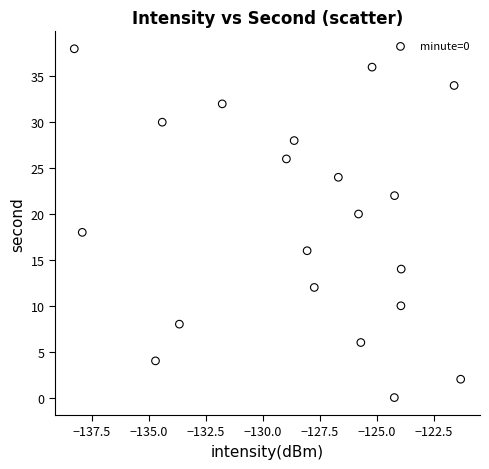

What is the range of Y values (max minus min)?

38